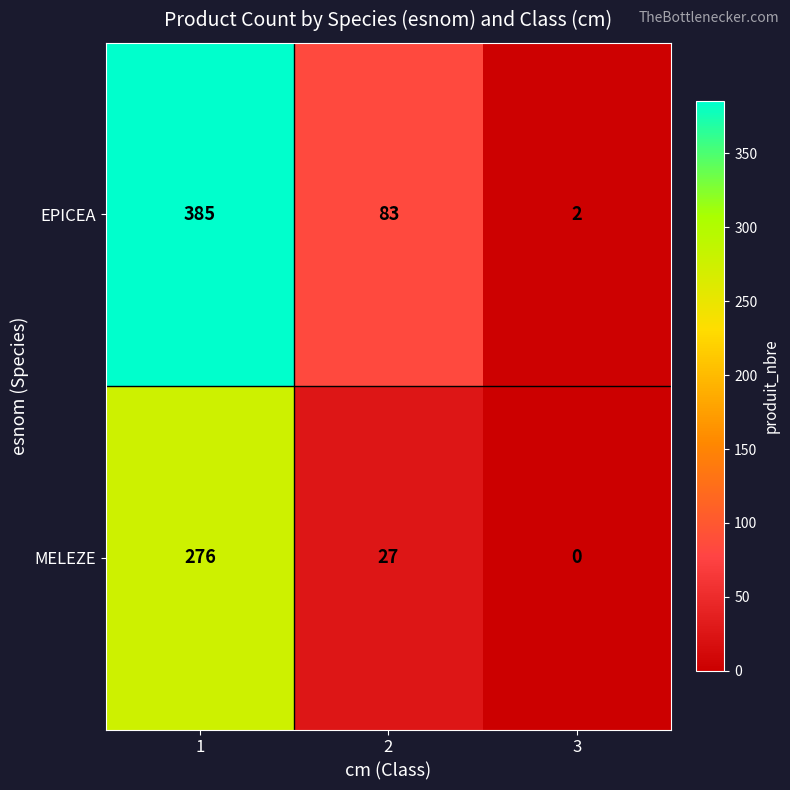

Which series has the largest total across all categories?

EPICEA